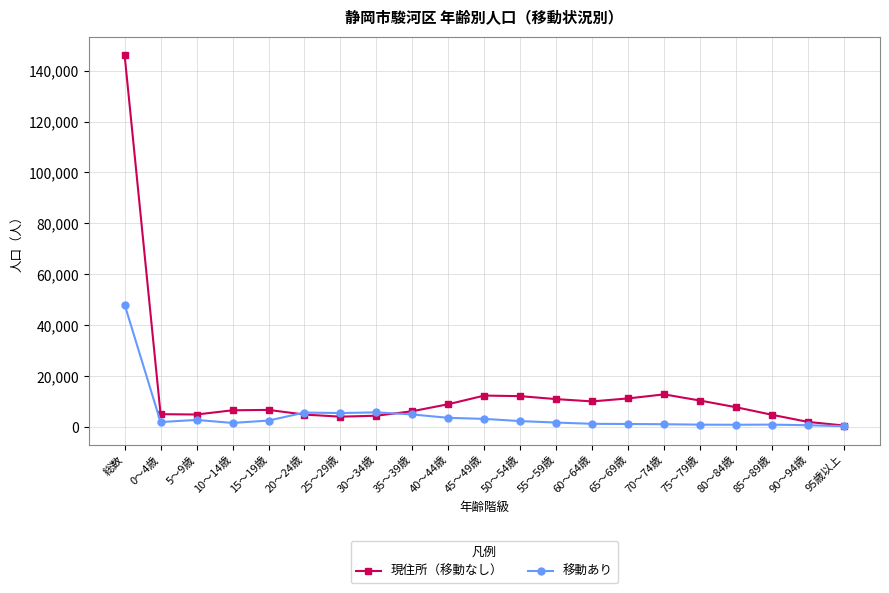

What is the value of the 現住所（移動なし） point at the 9th from the left?

6168